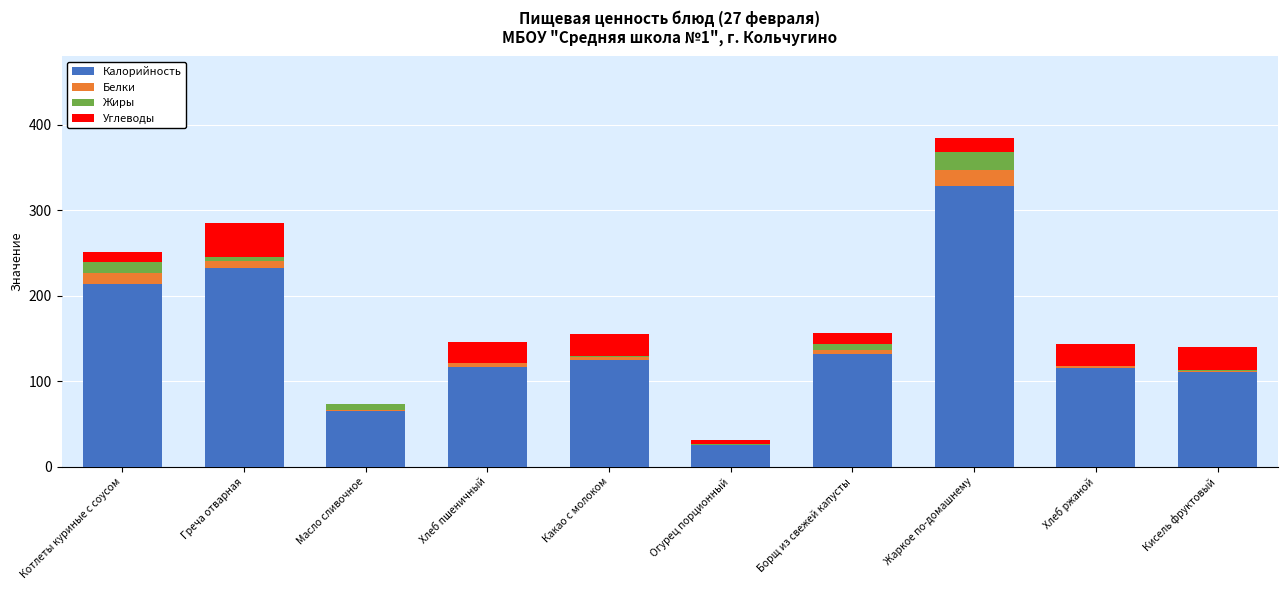

At which category is the sum across all series the highest?

Жаркое по-домашнему